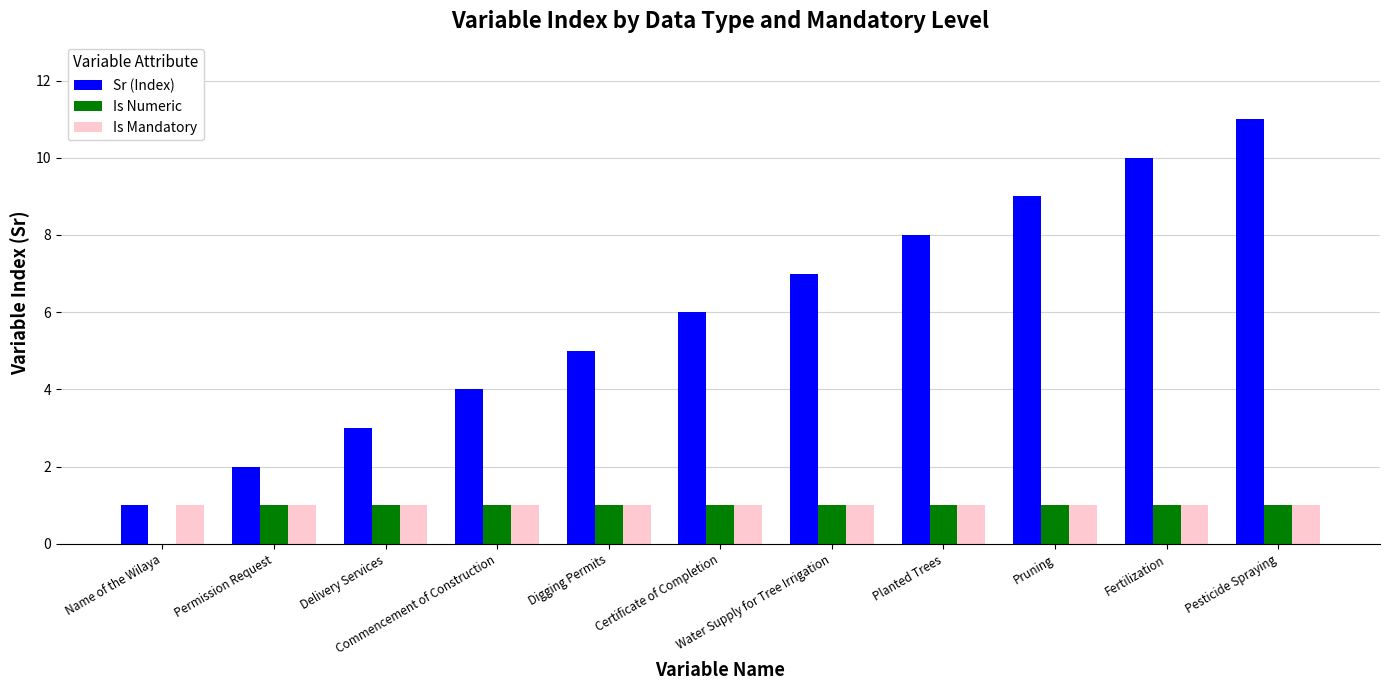

Which series has the largest total across all categories?

Sr (Index)